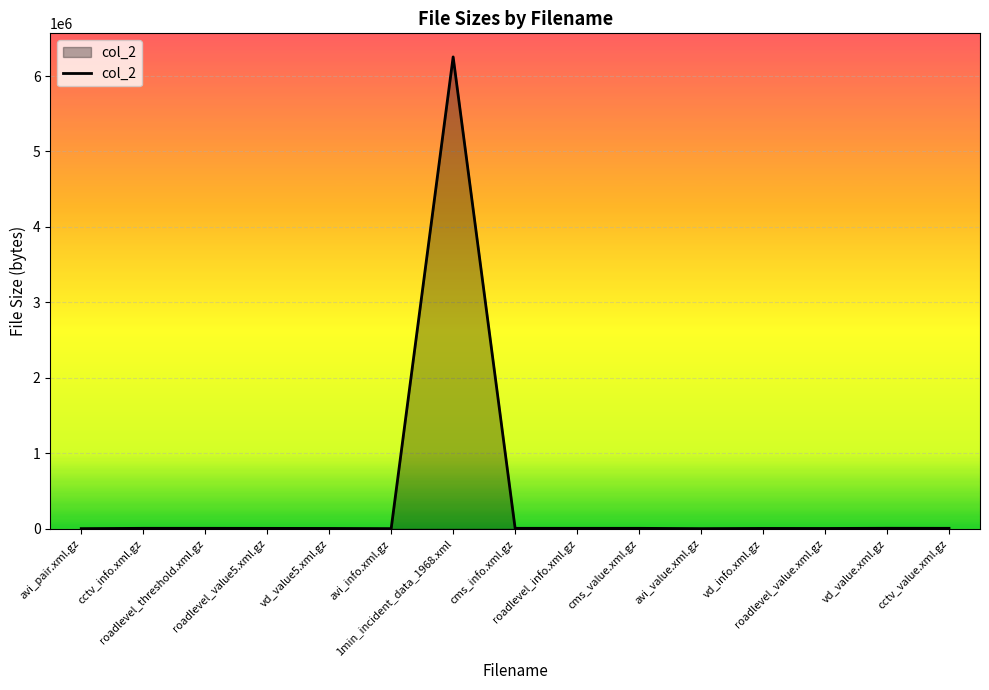

What is the difference between the maximum and minimum values?

6251443